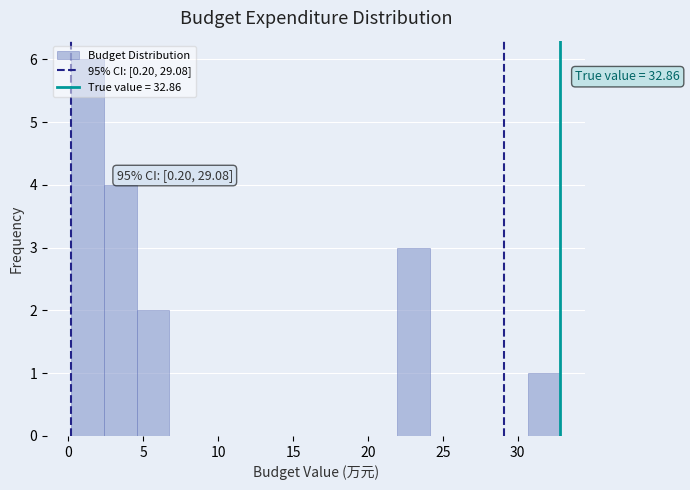

Over which range of the x-axis is the bar tallest?

0.0 to 2.5